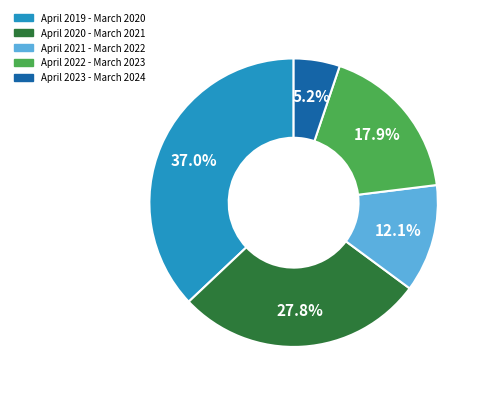

What is the total percentage of April 2022 - March 2023 and April 2021 - March 2022?

30.0%